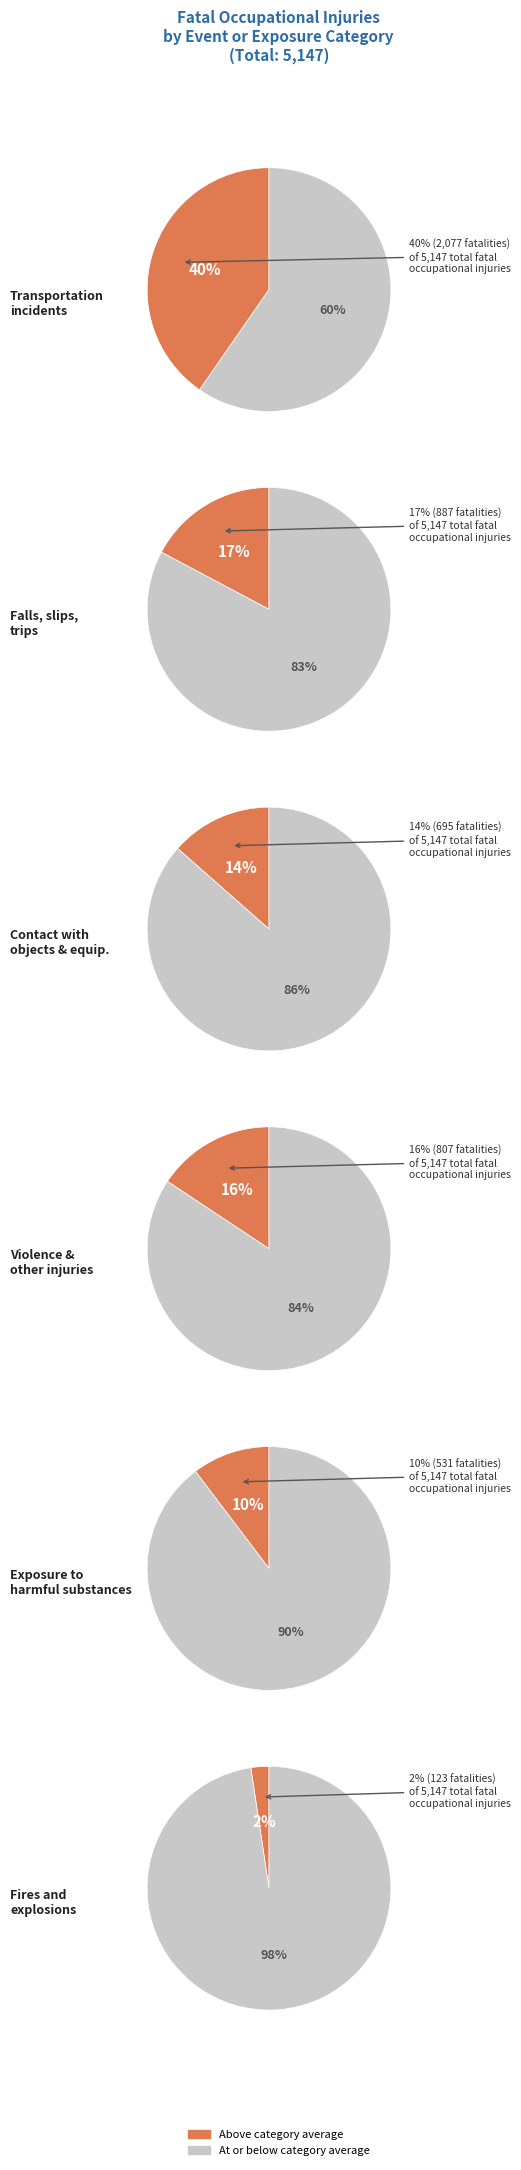

What is the change in value from 3 to 4?

+112